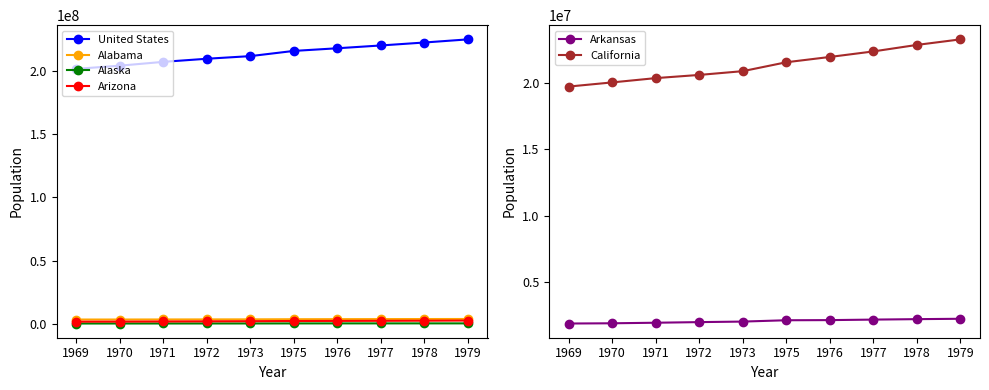

Reading left to right, extract all data points from this chart.

United States: 201298000	203798722	206817509	209274882	211349205	215456585	217553859	219760875	222098244	224568579
Alabama: 3440000	3449846	3497452	3540080	3580769	3680533	3737204	3782736	3834120	3869444
Alaska: 296000	304328	316494	326494	333232	370973	393115	397363	402191	403544
Arizona: 1737000	1794912	1896108	2008847	2125281	2286348	2347976	2427310	2517852	2638582
Arkansas: 1913000	1930077	1972028	2018116	2058491	2158291	2168688	2207228	2241019	2269115
California: 19711000	20023181	20345575	20584794	20867737	21536715	21934505	22350247	22838960	23255069